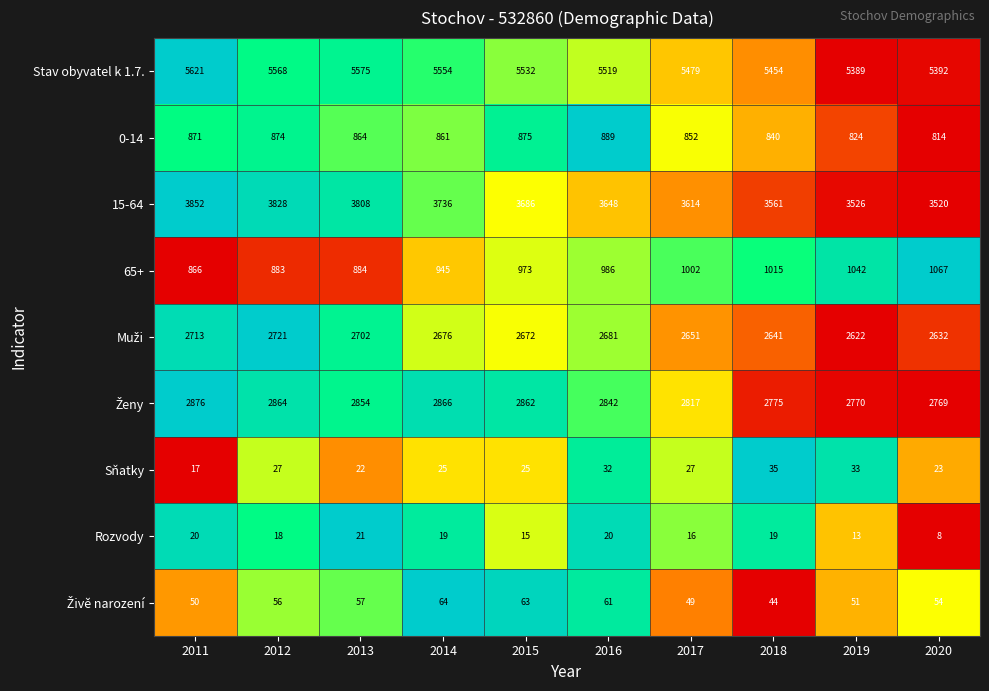

What is the sum of the Stav obyvatel k 1.7. values at 2018 and 2016?

10973